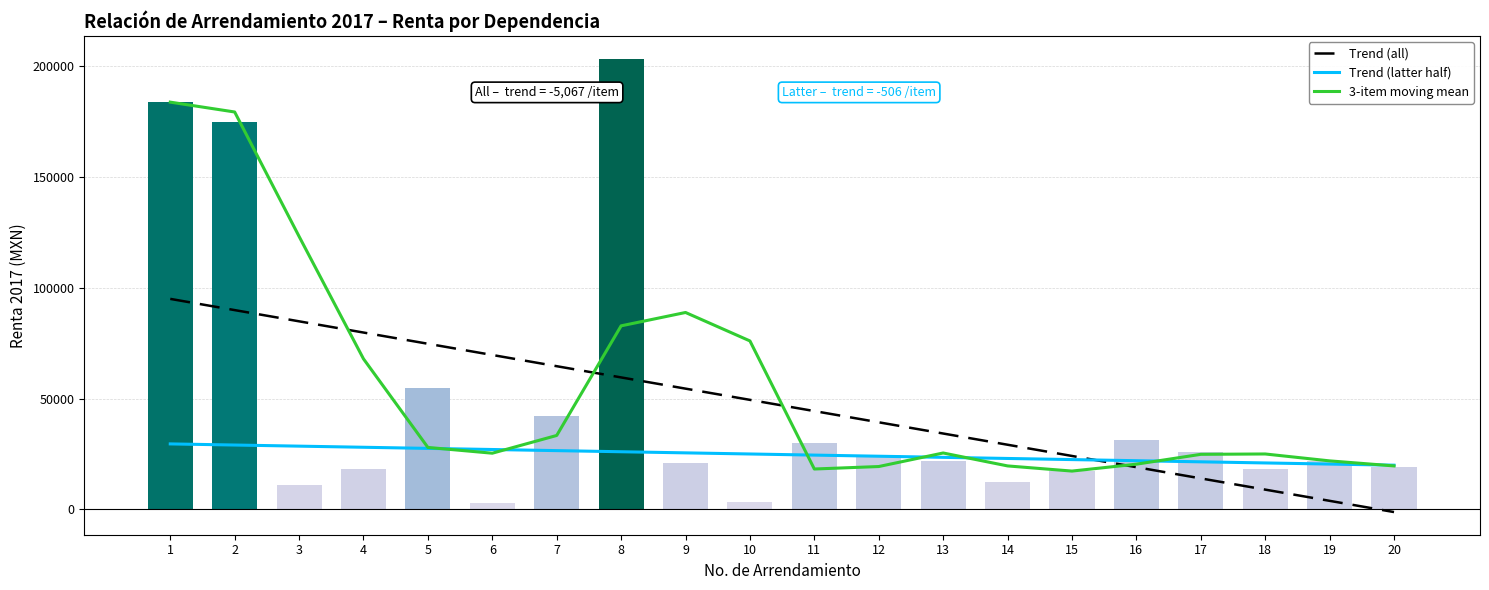

Are the bars horizontal?

No